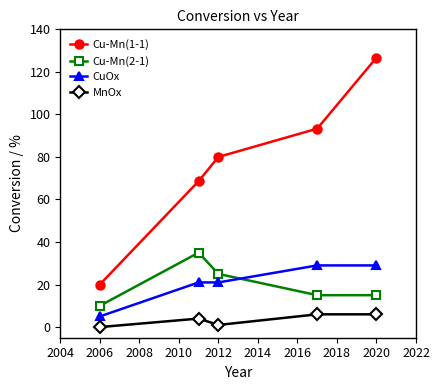

What is the difference between the maximum and minimum values in the CuOx series?

24.0